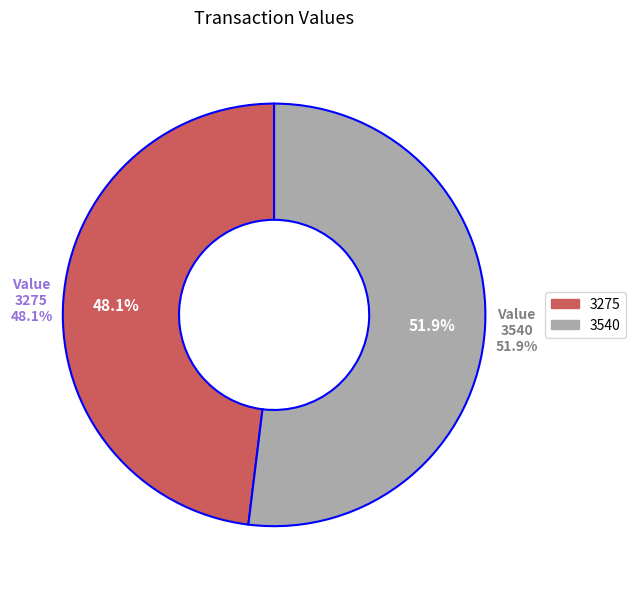

Is there a majority slice in this chart?

Yes